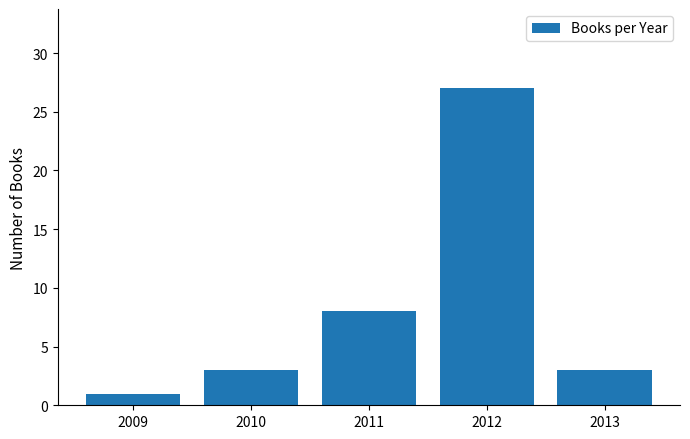

Does the chart contain any negative values?

No